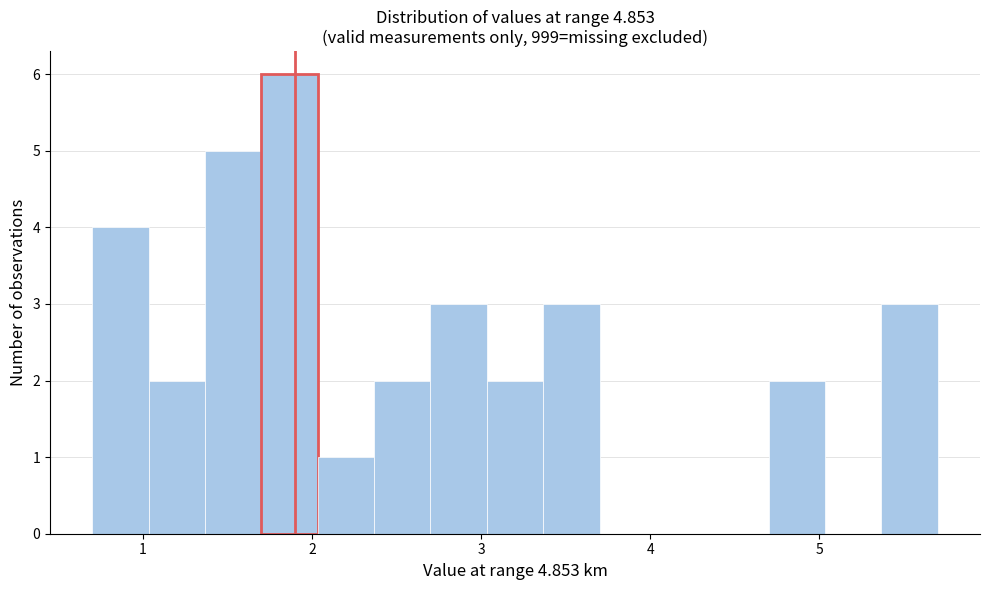

Around what value on the x-axis is the tallest bar? Give the approximate position of its centre, as read against the axis.

1.9